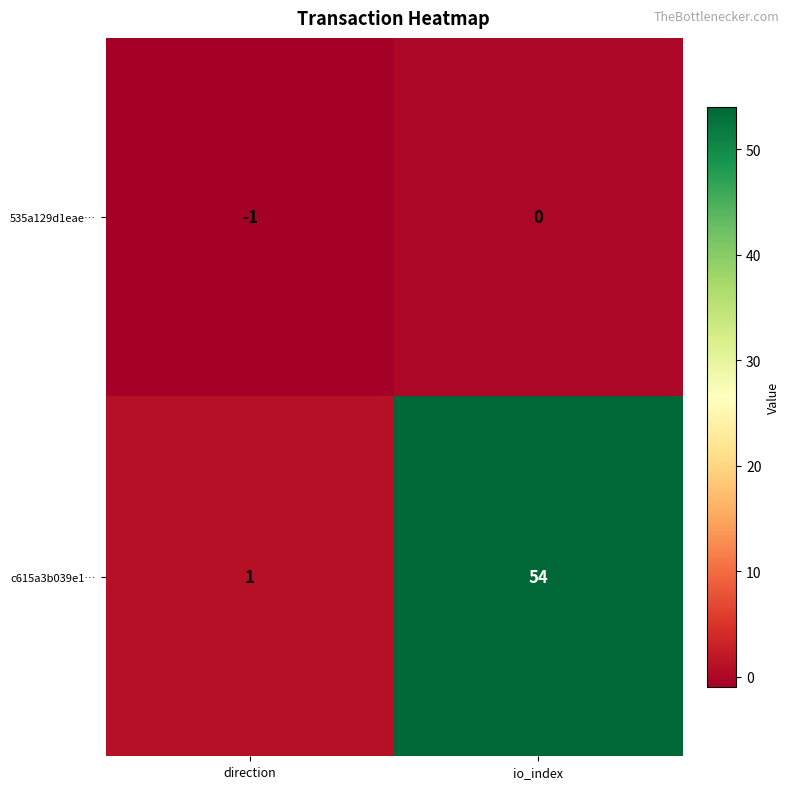

What is the average value of the c615a3b039e1… series?

28